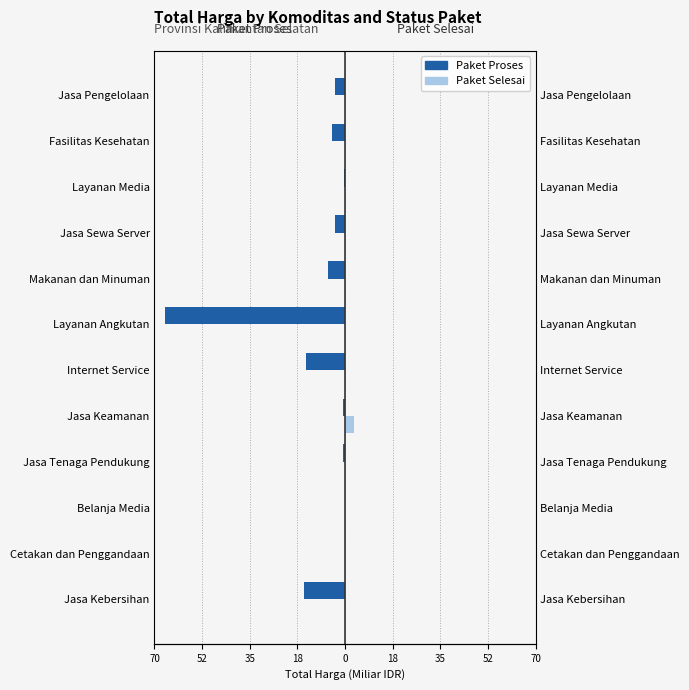

Rank the series at Jasa Kebersihan from lowest to highest value.

Paket Proses, Paket Selesai